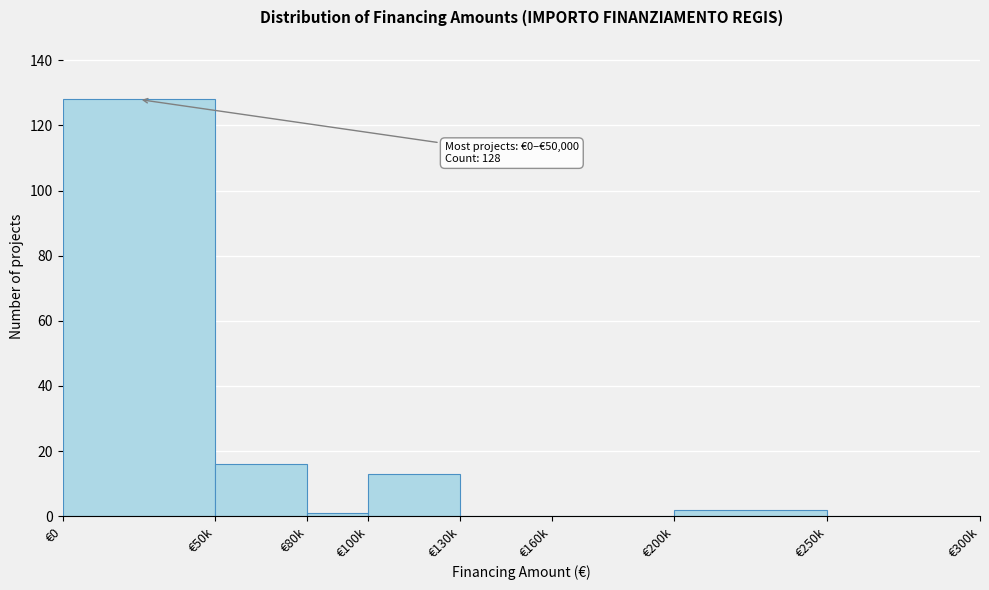

Reading right to left, transcribe all the data shown in this chart.

€250k=0	€200k=2	€160k=0	€130k=0	€100k=13	€80k=1	€50k=16	€0=128